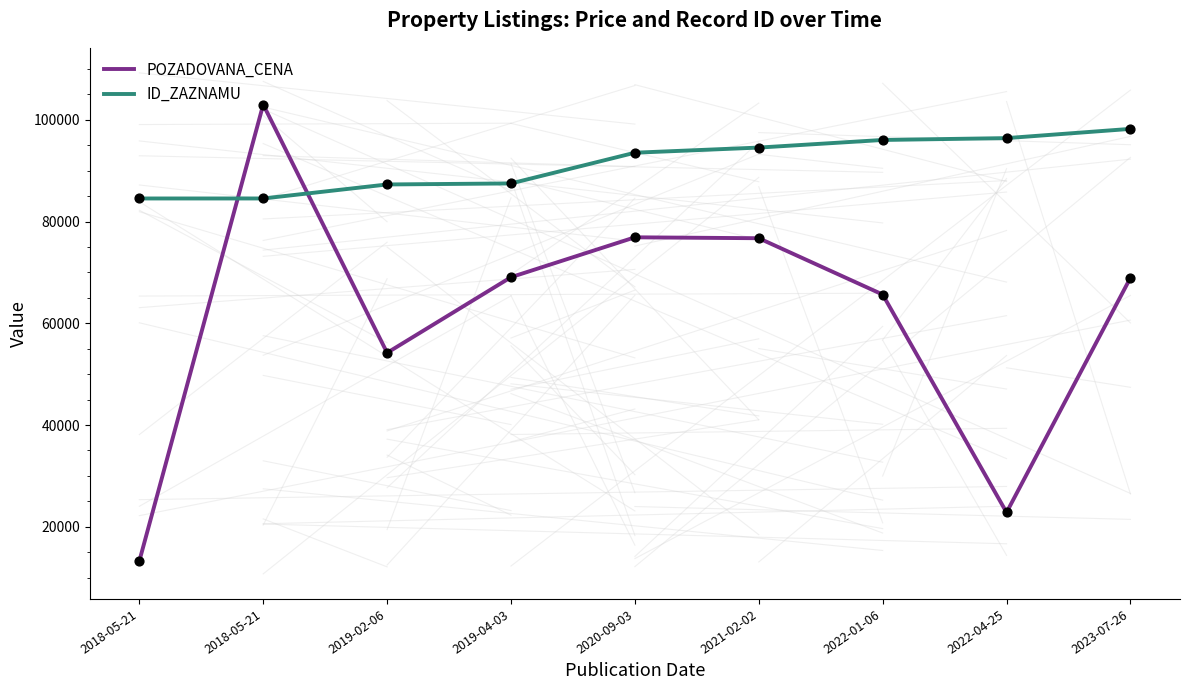

Does the chart have visible grid lines?

No